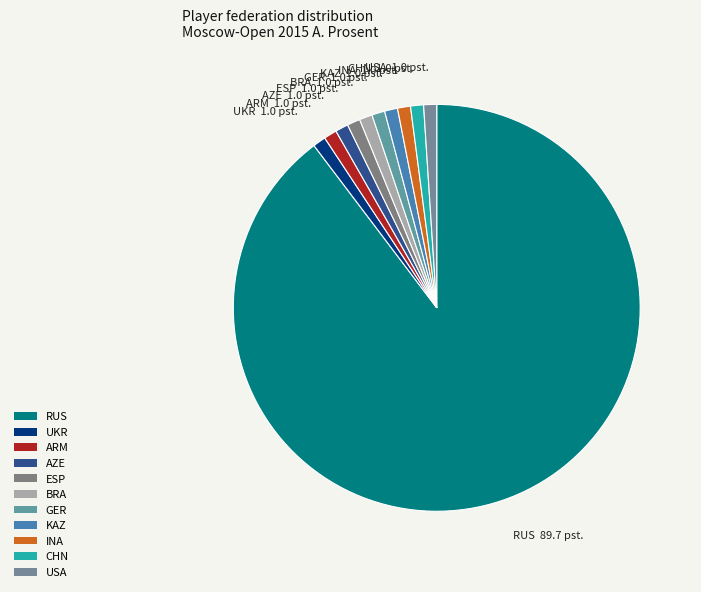

Approximately how many times larger is the value at CHN compared to KAZ?

1.0